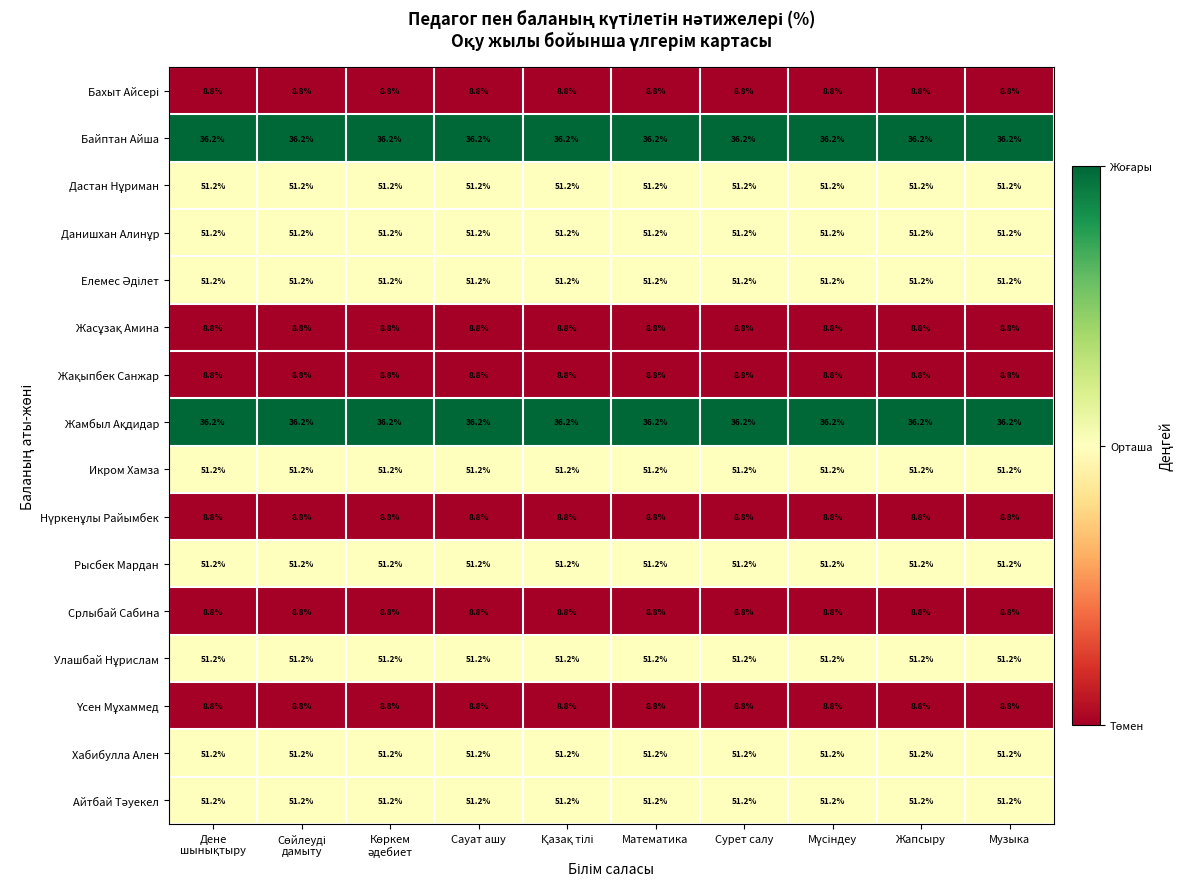

What is the spread (max minus min) of values at Сурет салу?

42.4